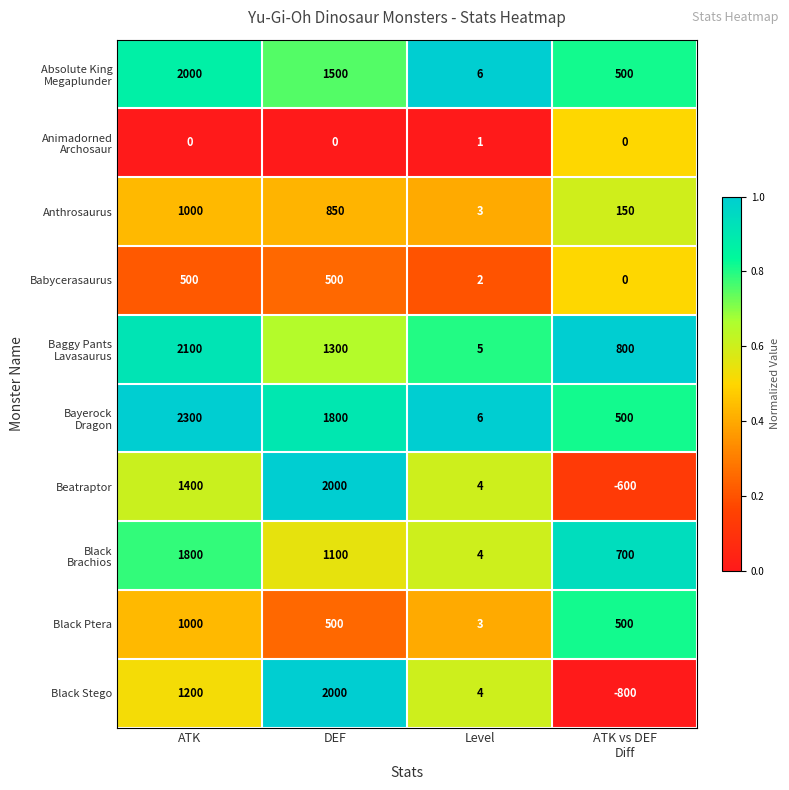

What is the spread (max minus min) of values at Level?

5